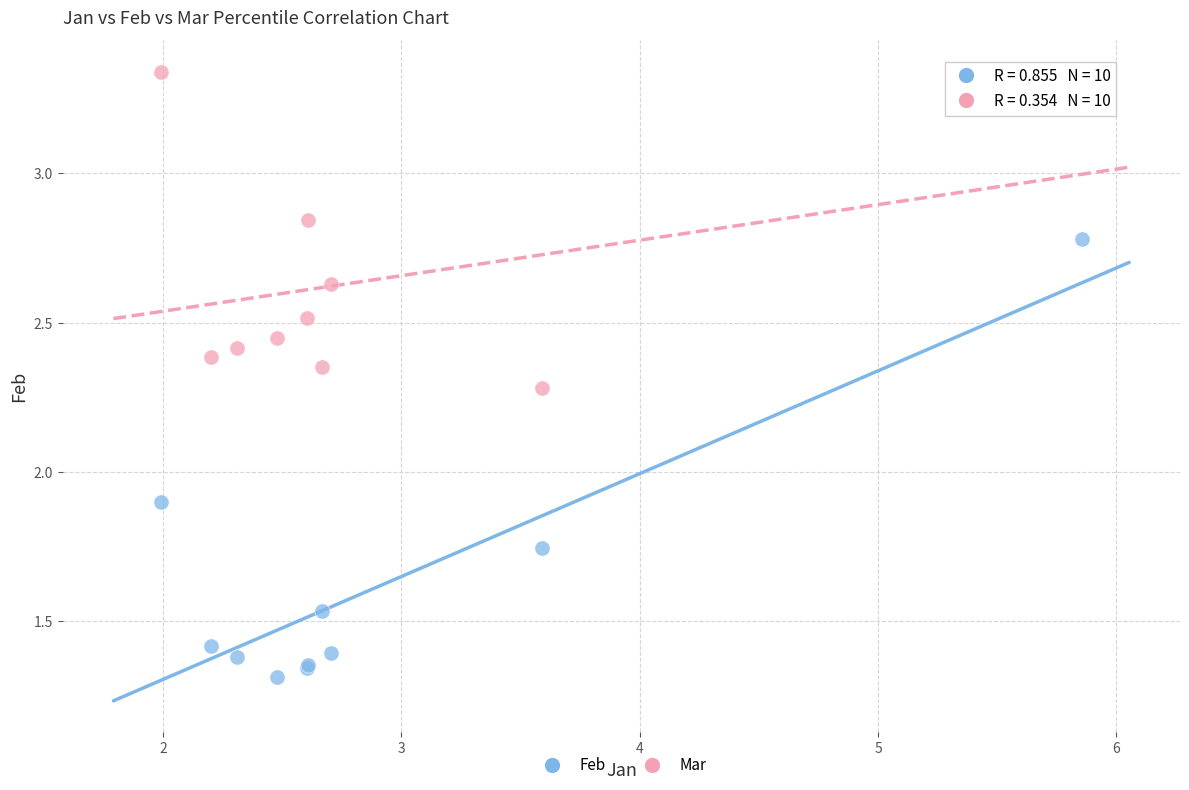

Which series reaches the maximum Y coordinate?

Mar